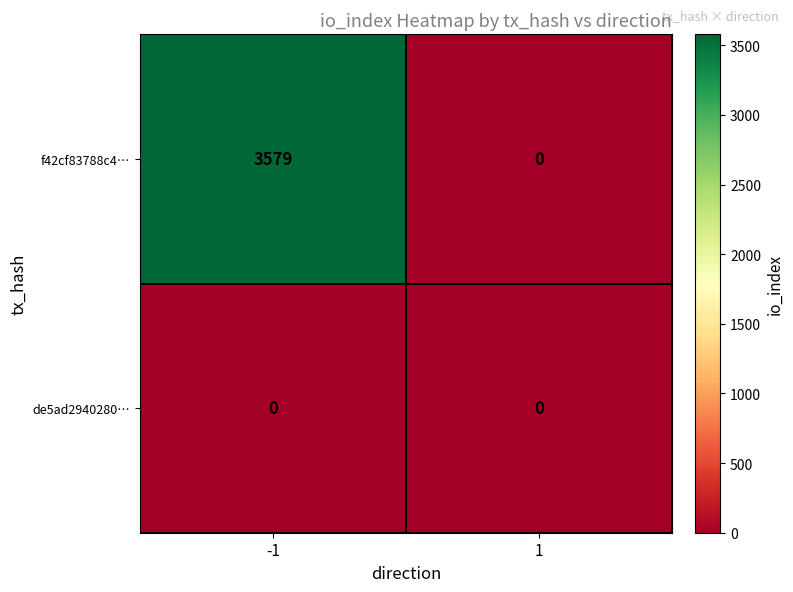

What is the difference between the highest and lowest values at -1?

3579